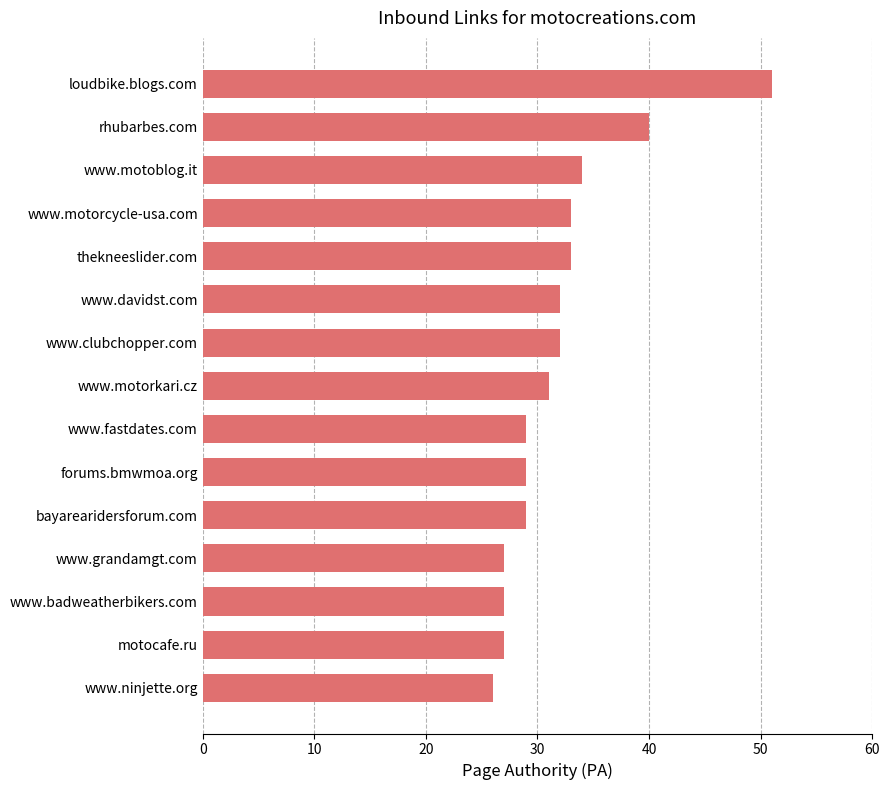

Which label corresponds to the smallest value in the chart?

www.ninjette.org